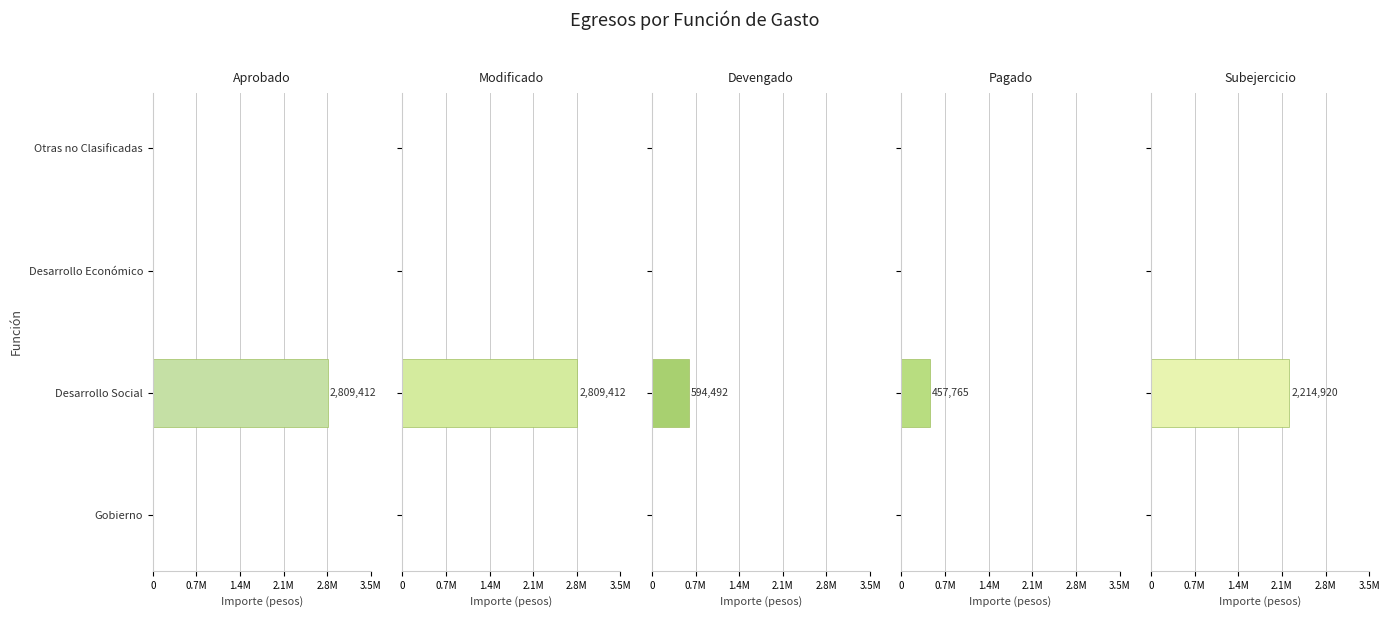

Is the value of Devengado at Otras no Clasificadas greater than the value of Modificado at Desarrollo Económico?

No